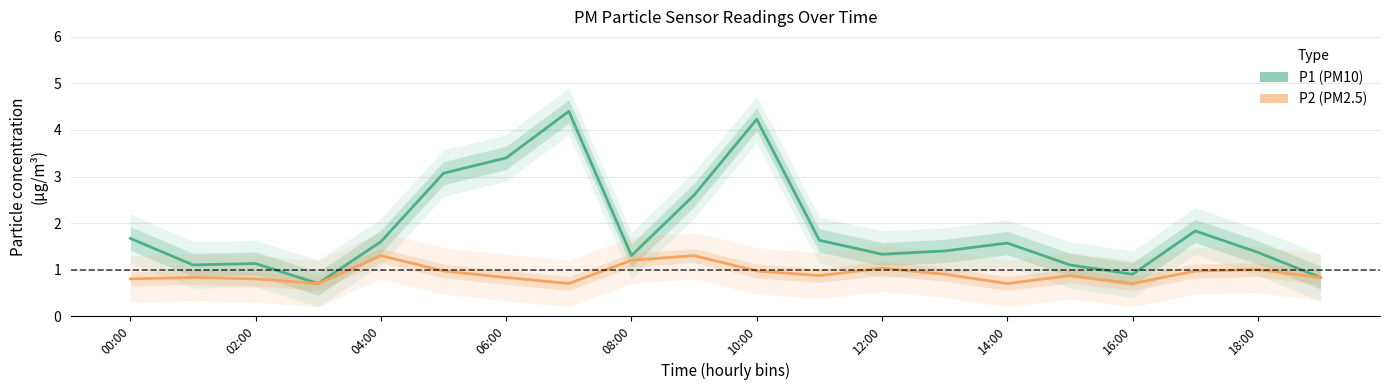

What is the value of the P2 (PM2.5) point at the 7th from the left?

0.8